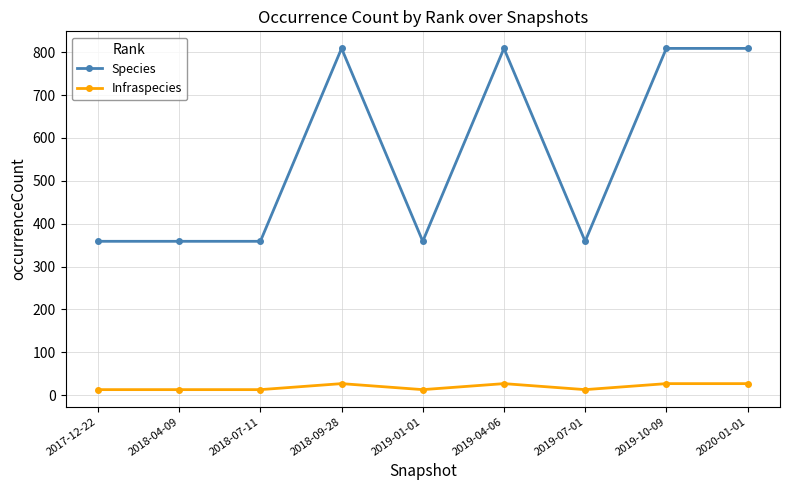

Which series has the largest range (max minus min)?

Species